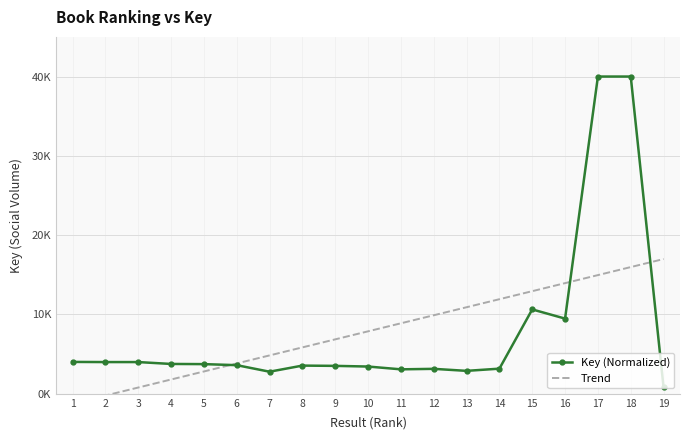

The value of Trend at 15 is 12940.3. True or false?

True